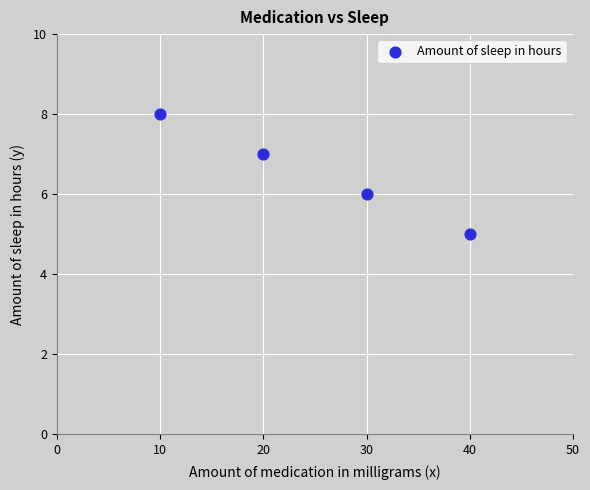

What is the range of Y values (max minus min)?

3